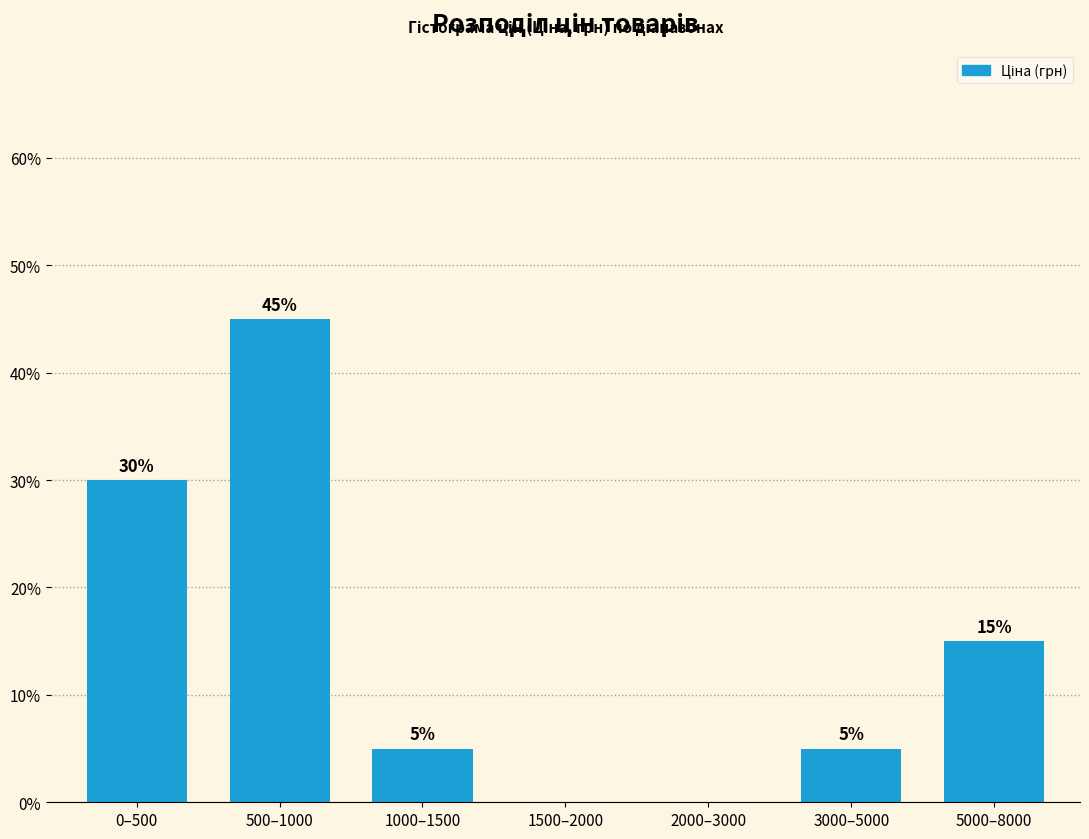

Reading left to right, list all the values displayed in this chart.

0–500=30	500–1000=45	1000–1500=5	1500–2000=0	2000–3000=0	3000–5000=5	5000–8000=15